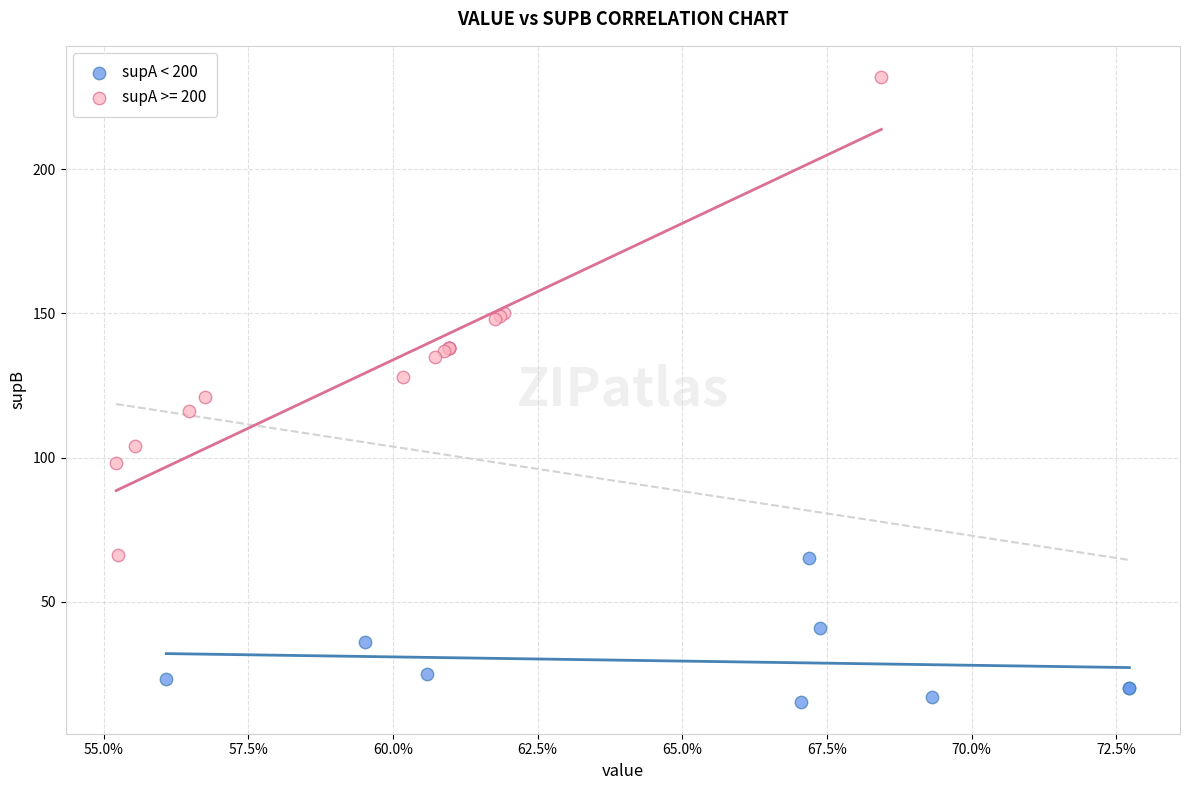

Which series contains the highest Y value?

supA >= 200